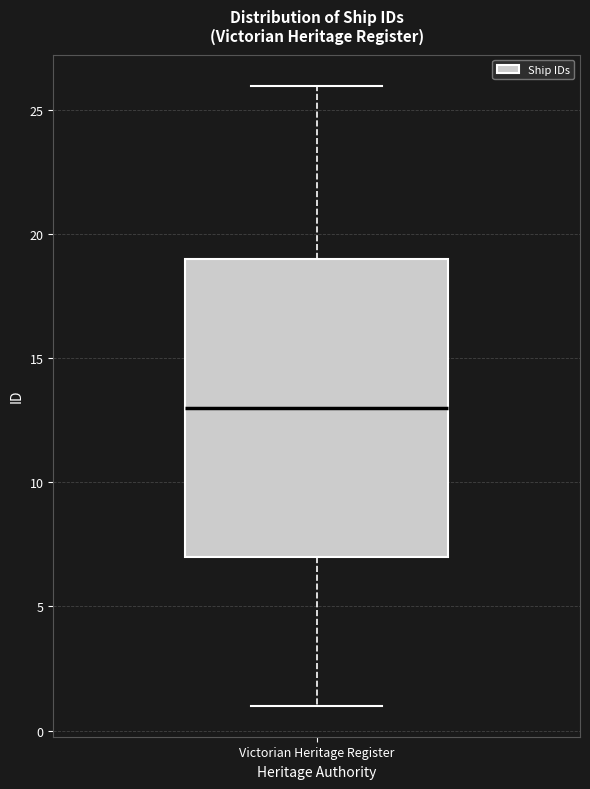

Transcribe this box plot: give where the median line is, the range the box spans, and where the two whiskers end, as read against the y-axis. The values are not printed on the chart, so give them approximately, as read against the axis.

median 13, box 7 to 19, whiskers 1 to 26